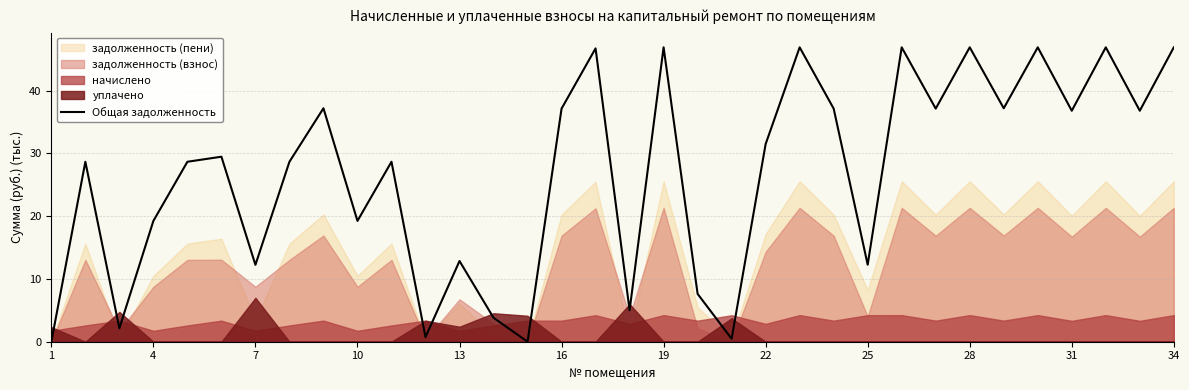

Is it true that Общая задолженность equals 12.9 at 13?

True